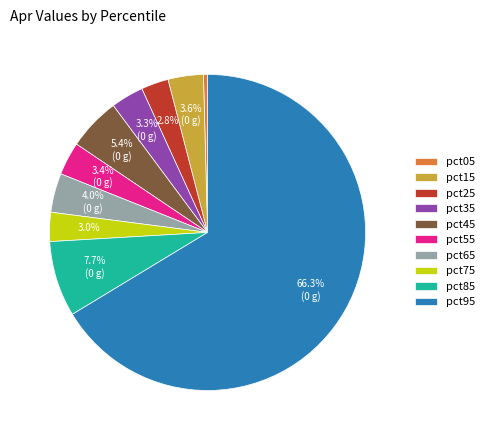

Combined, do pct05 and pct85 account for over 50%?

No